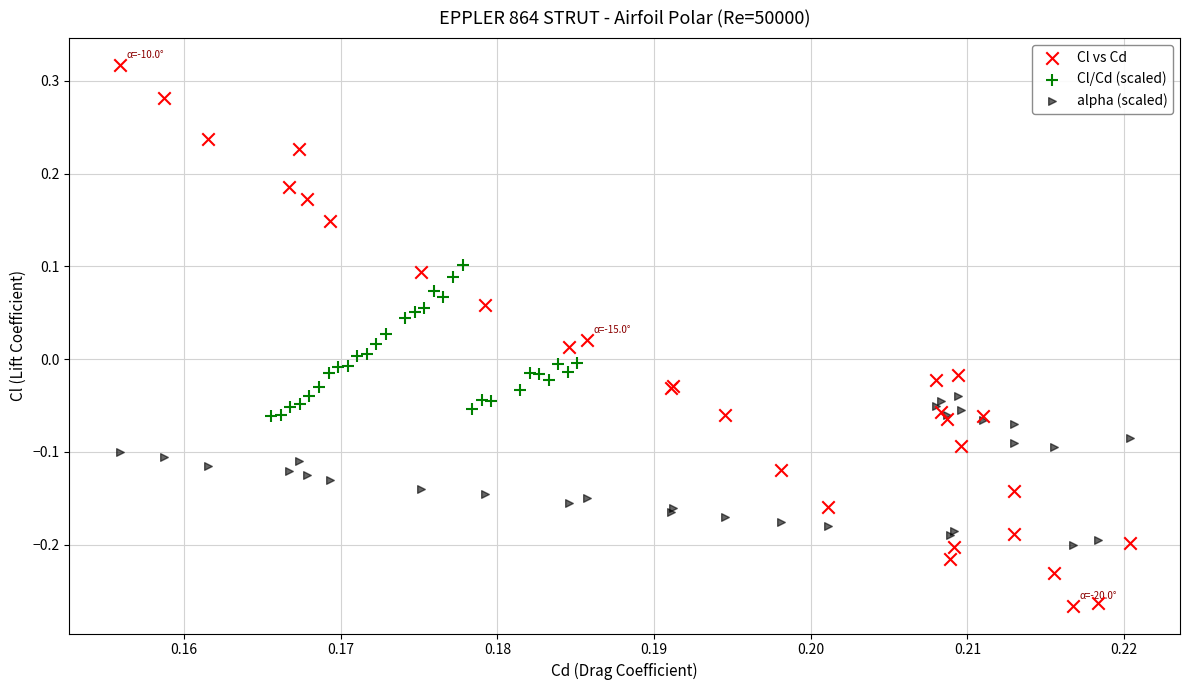

Which series has the widest spread of Y values?

Cl vs Cd